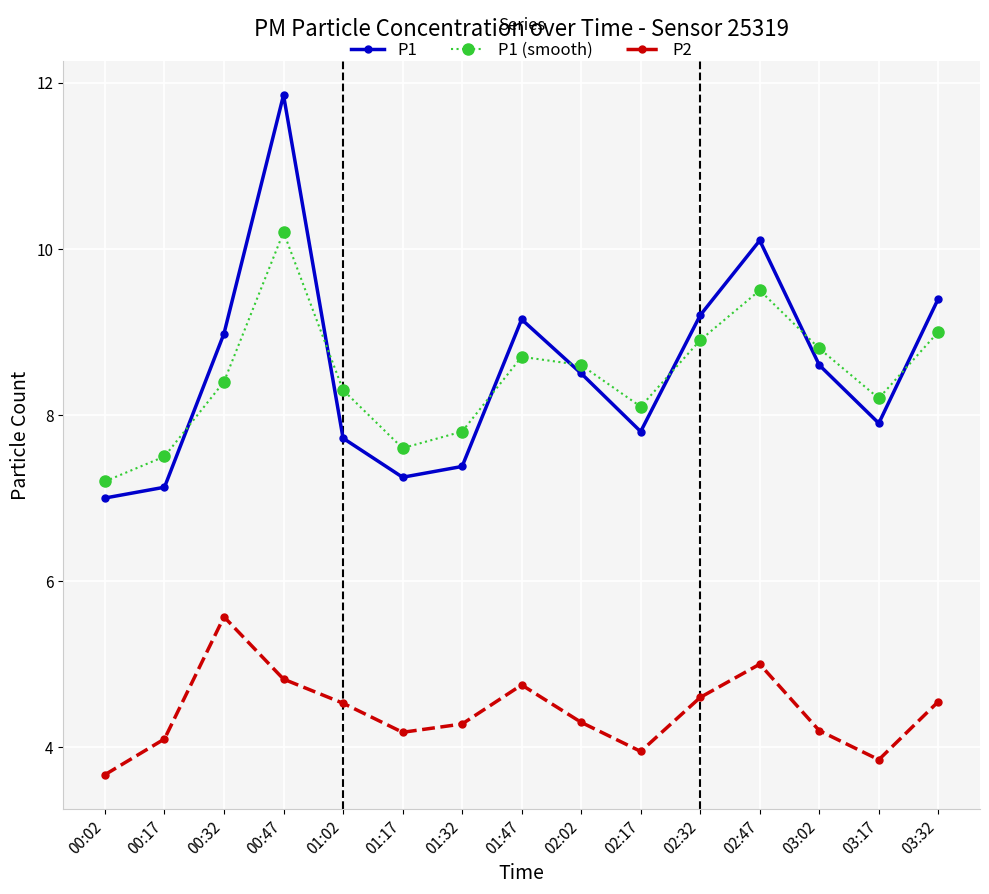

Does the chart display data point markers on the line(s)?

Yes